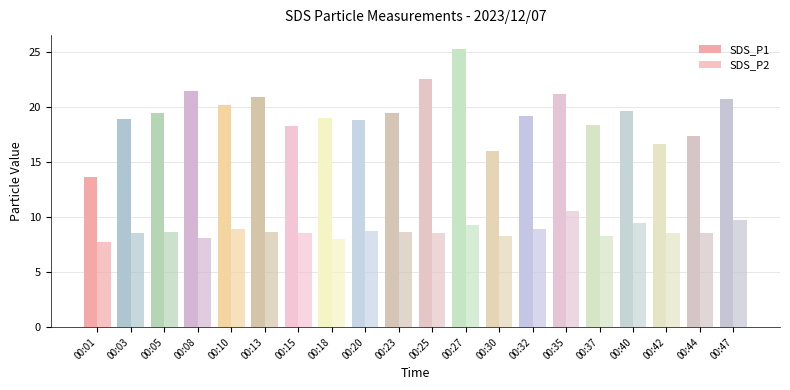

What is the average value of the SDS_P1 series?

19.3